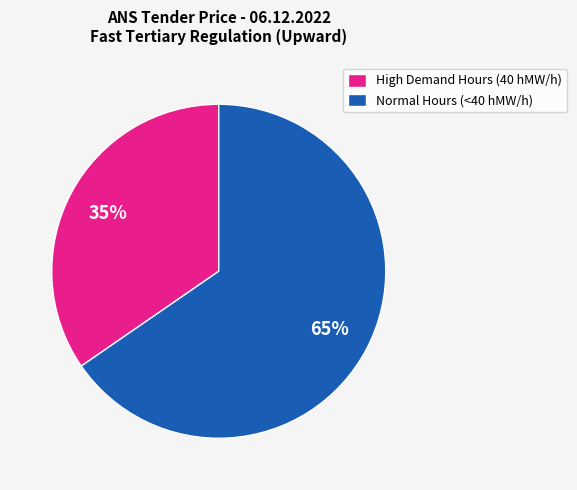

Is there any slice that represents more than half of the pie?

Yes